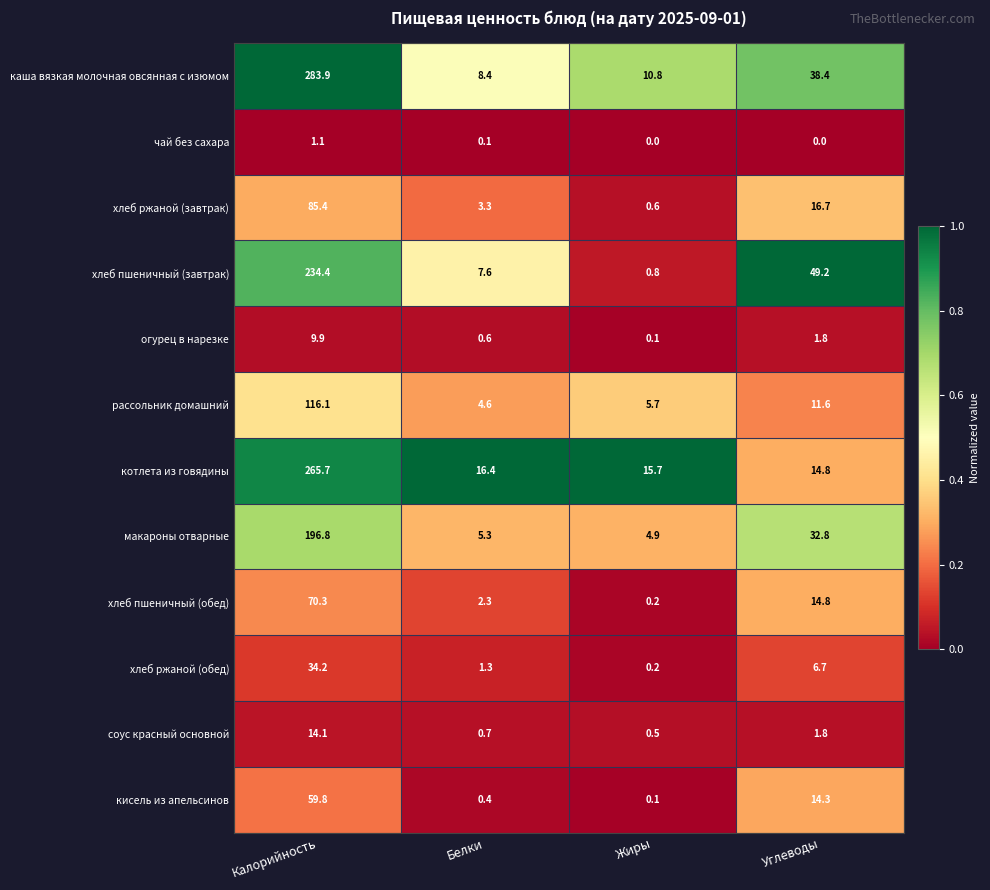

Which series has the largest range (max minus min)?

каша вязкая молочная овсянная с изюмом